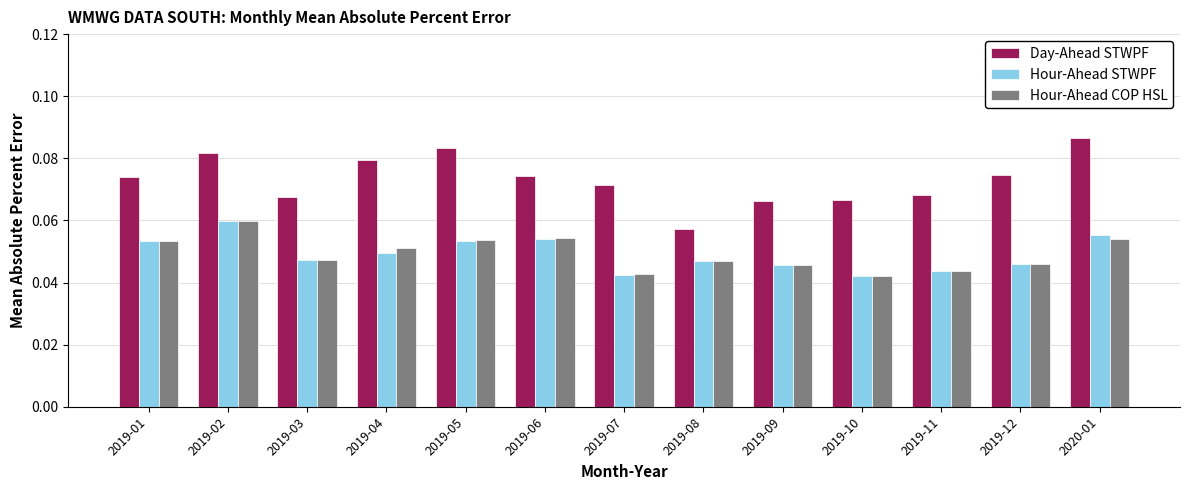

Are the bars horizontal?

No